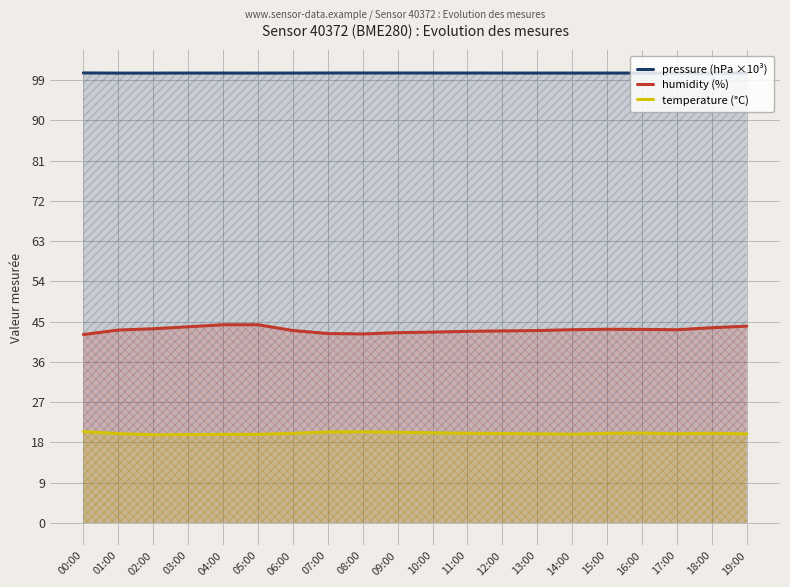

What is the approximate value of temperature (°C) at 14:00?

19.8